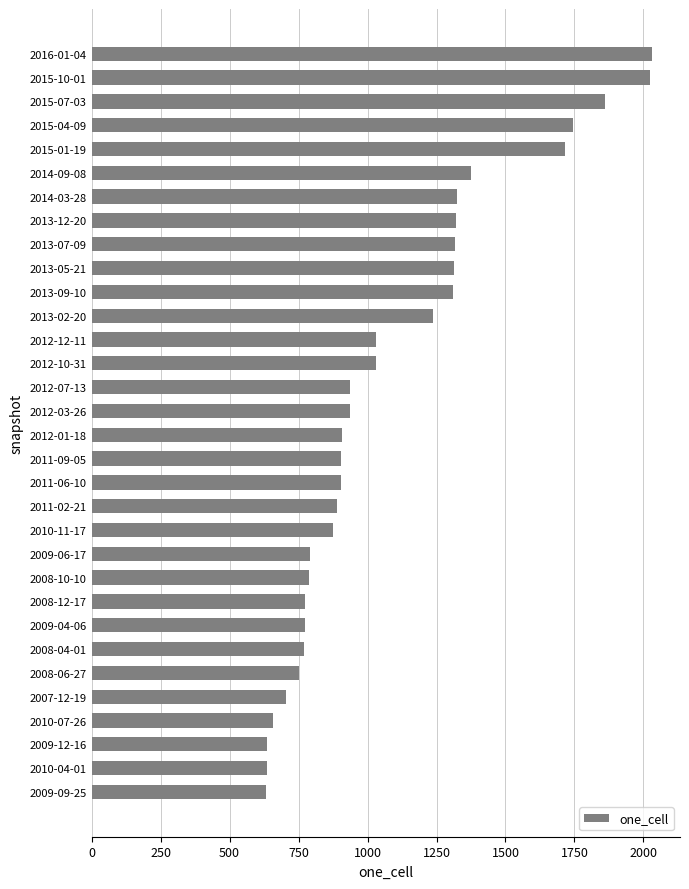

Which has a higher value, 2009-09-25 or 2011-09-05?

2011-09-05